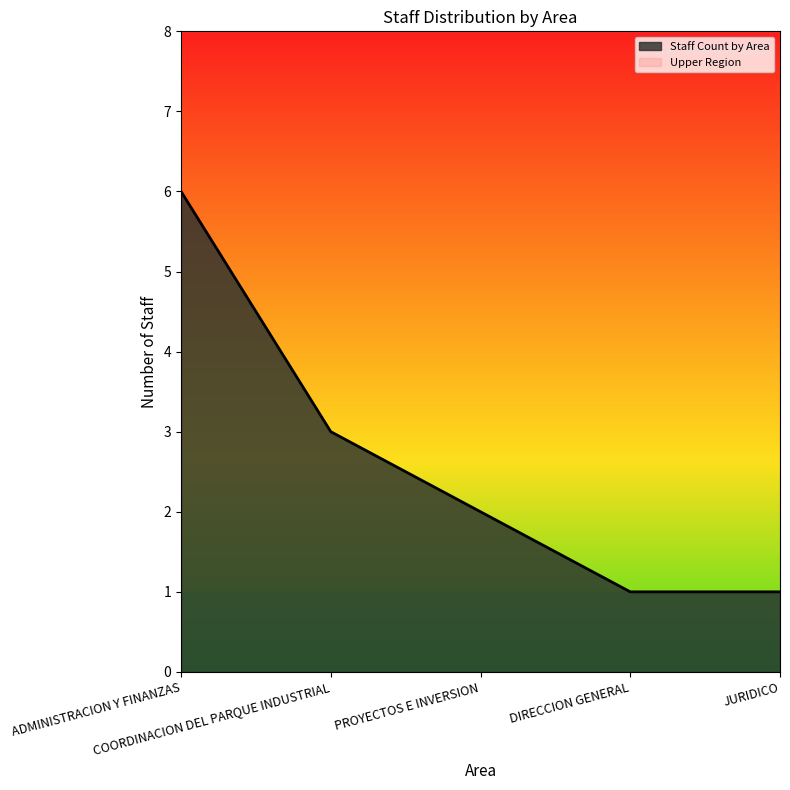

Count the number of categories in the chart.

5